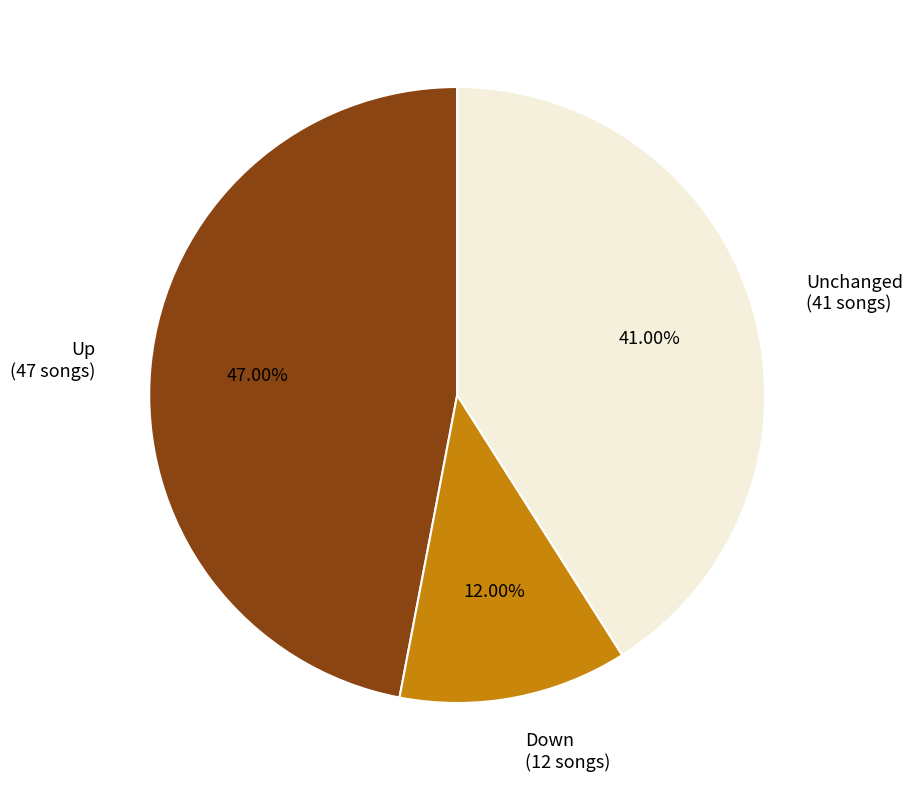

Rank the categories by value from lowest to highest.

Down (12 songs), Unchanged (41 songs), Up (47 songs)